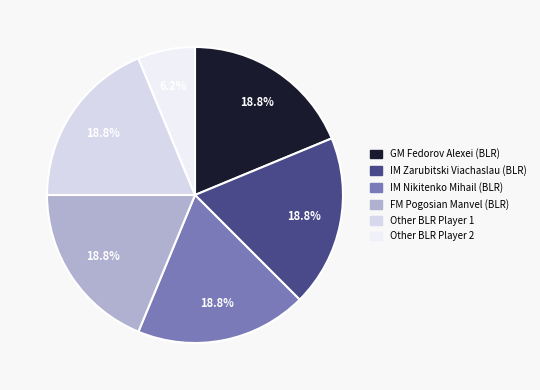

Is IM Nikitenko Mihail the majority of the pie?

No